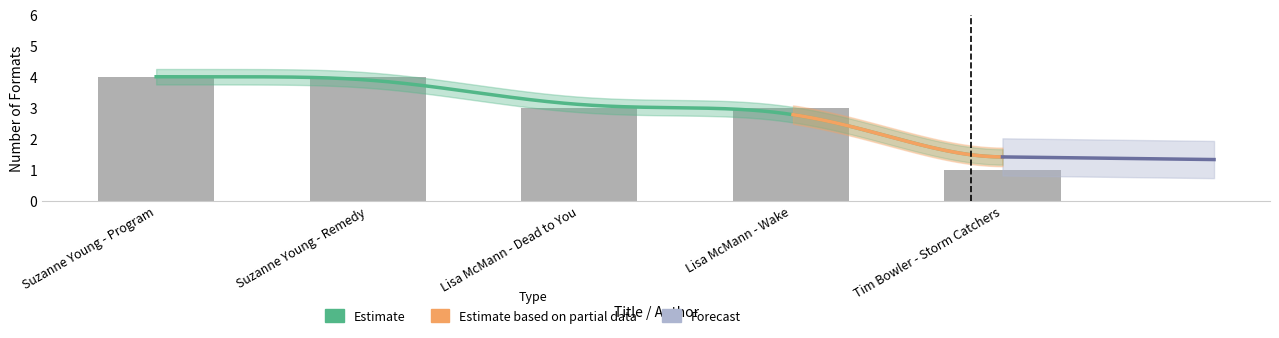

What is the sum of the values at Suzanne Young - Program and Lisa McMann - Dead to You?

7